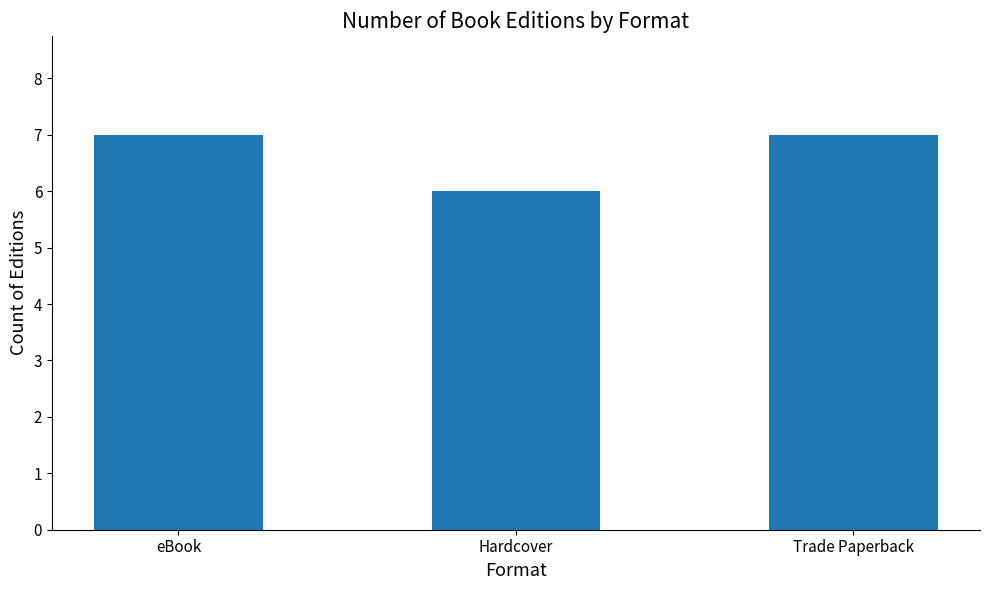

Reading left to right, what are all the values shown in this chart?

eBook=7	Hardcover=6	Trade Paperback=7